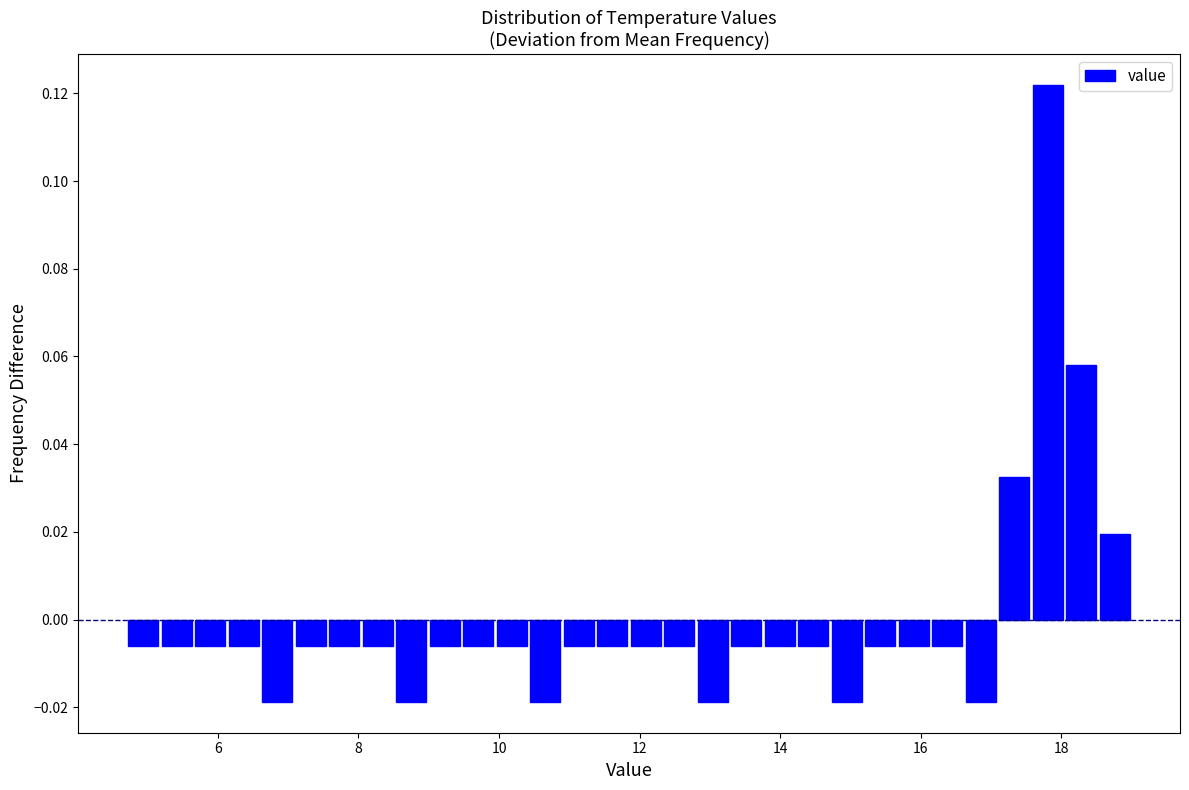

Around what value on the x-axis is the tallest bar? Give the approximate position of its centre, as read against the axis.

17.8